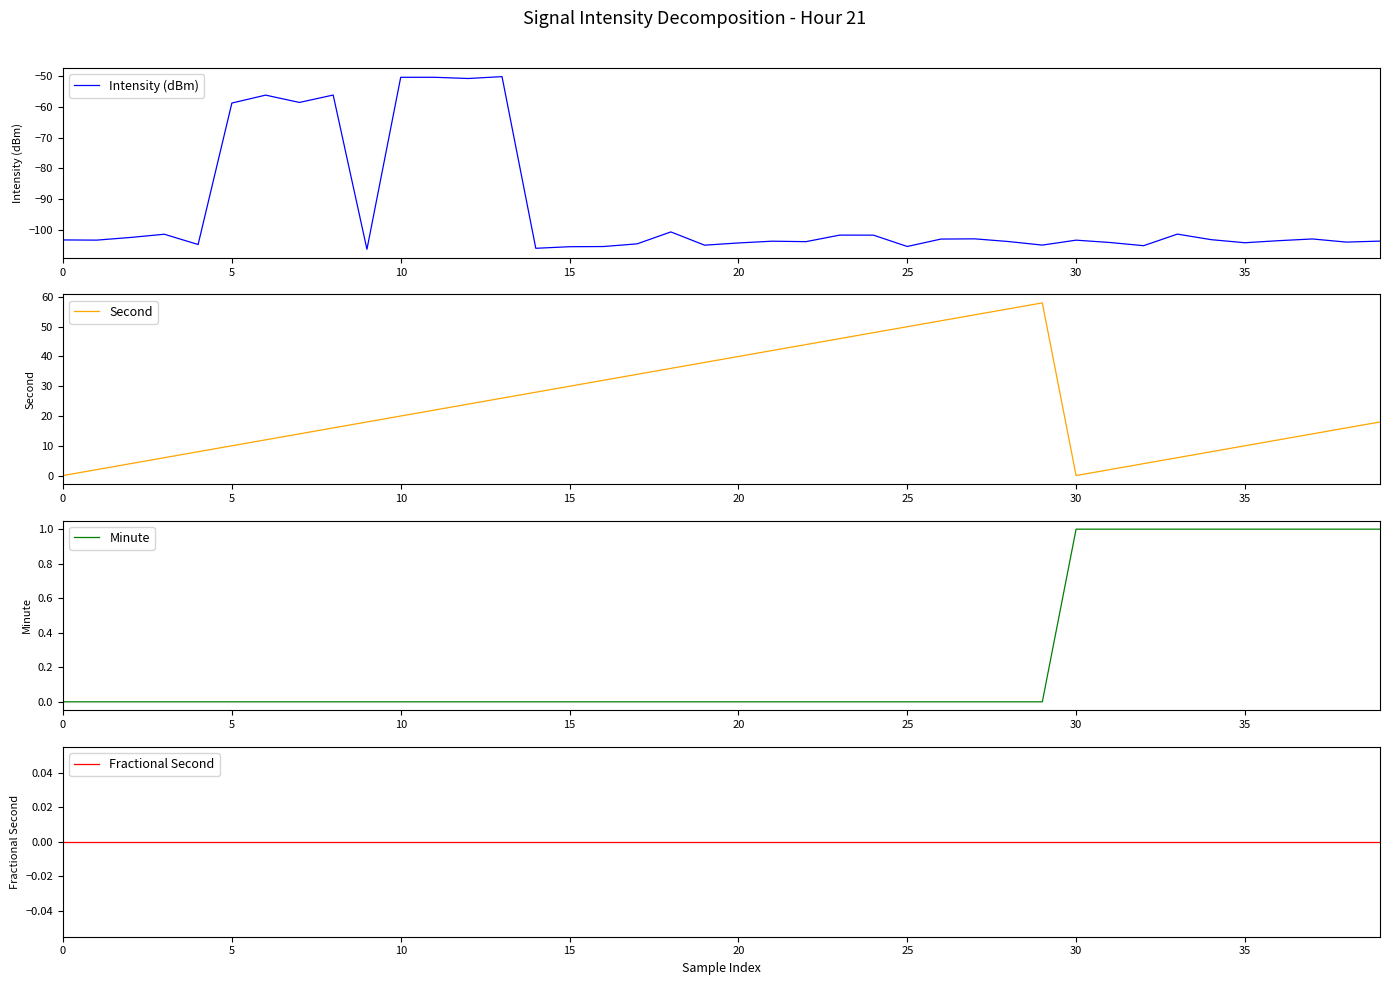

The Minute series shows 0.0 at 19. True or false?

True